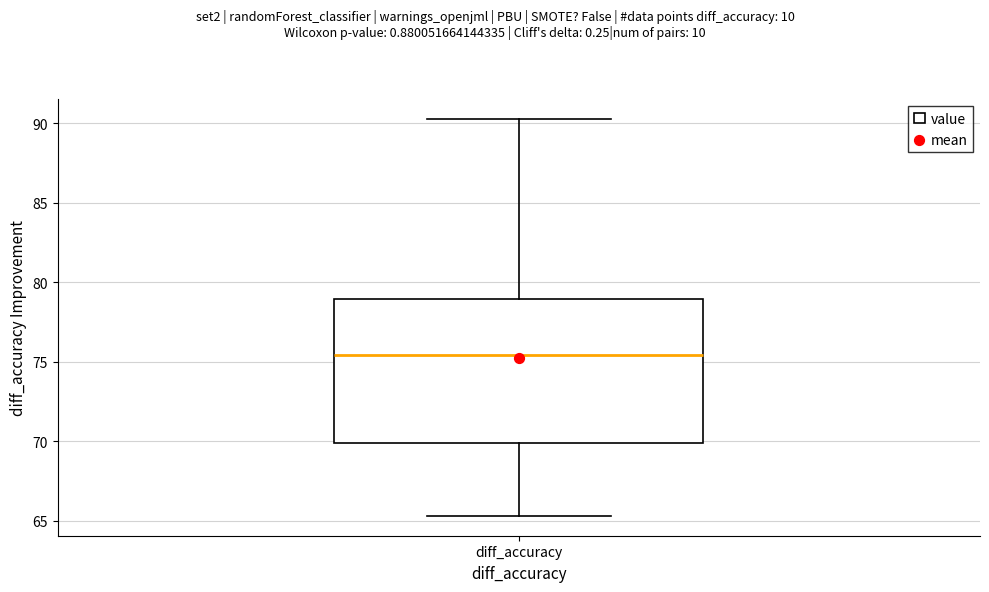

Where is the lower edge of the box for diff_accuracy on the y-axis? The values are not printed on the chart, so give them approximately, as read against the axis.

70.0